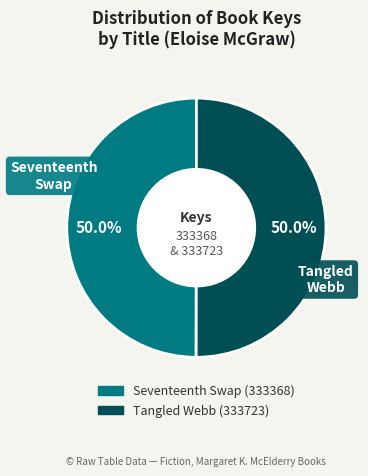

What portion of the pie excludes Tangled Webb (333723)?

50.0%